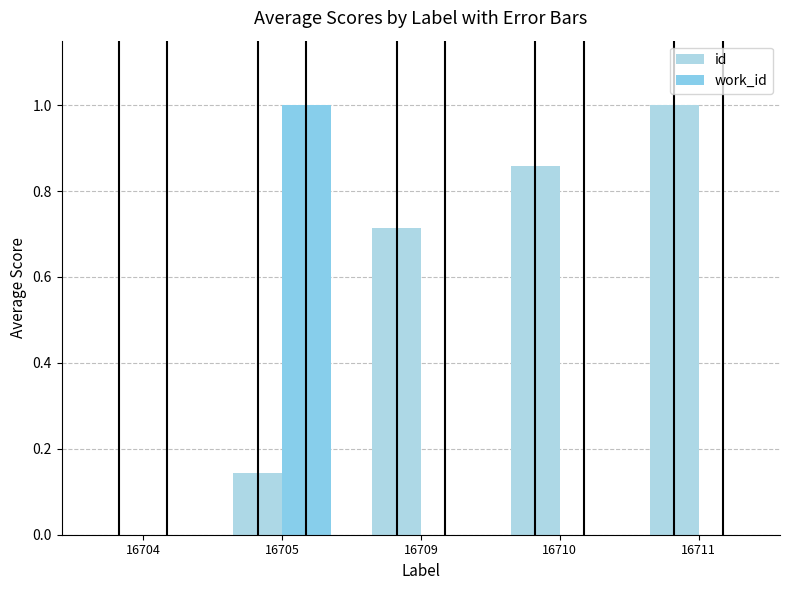

At how many categories does at least one series exceed 0?

4